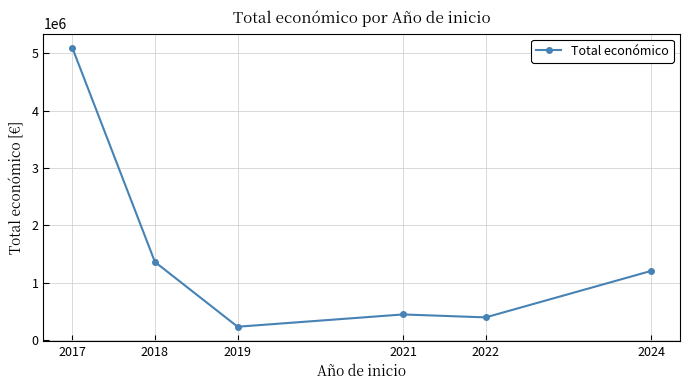

Which has a higher value, 2021 or 2017?

2017